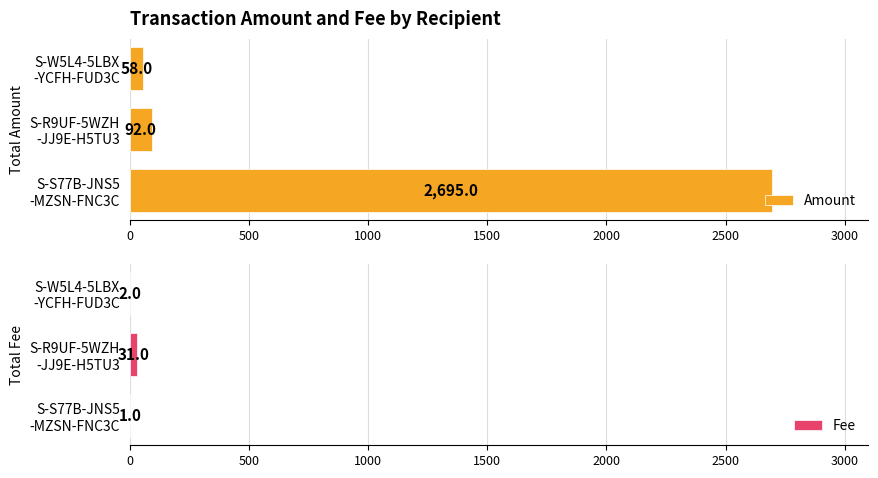

What is the sum of all Amount values?

2845